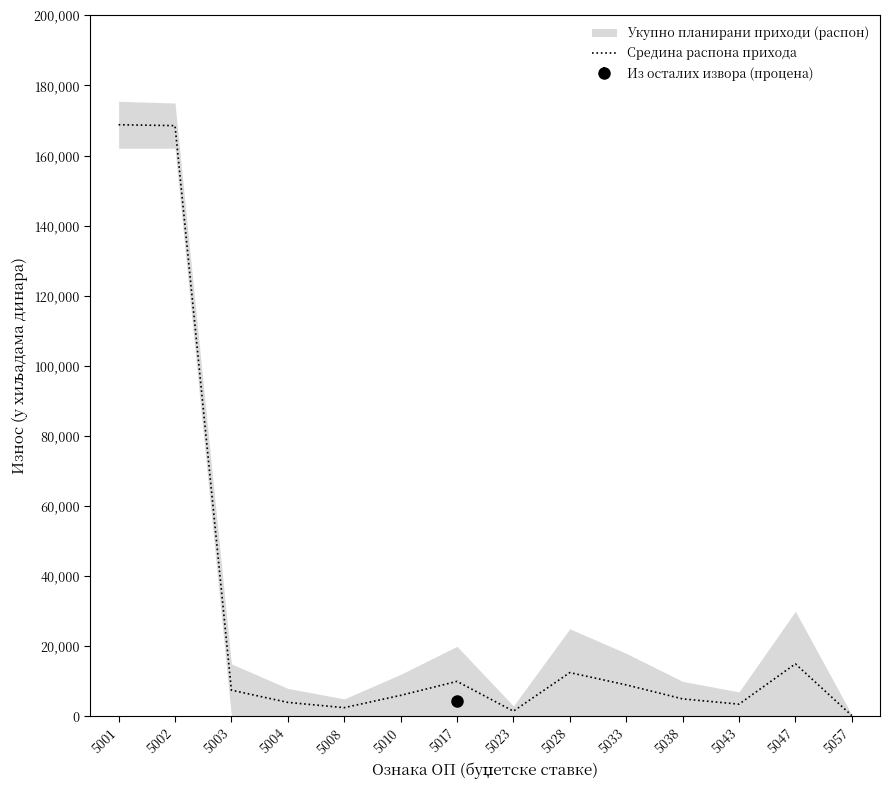

What is the average value?

29579